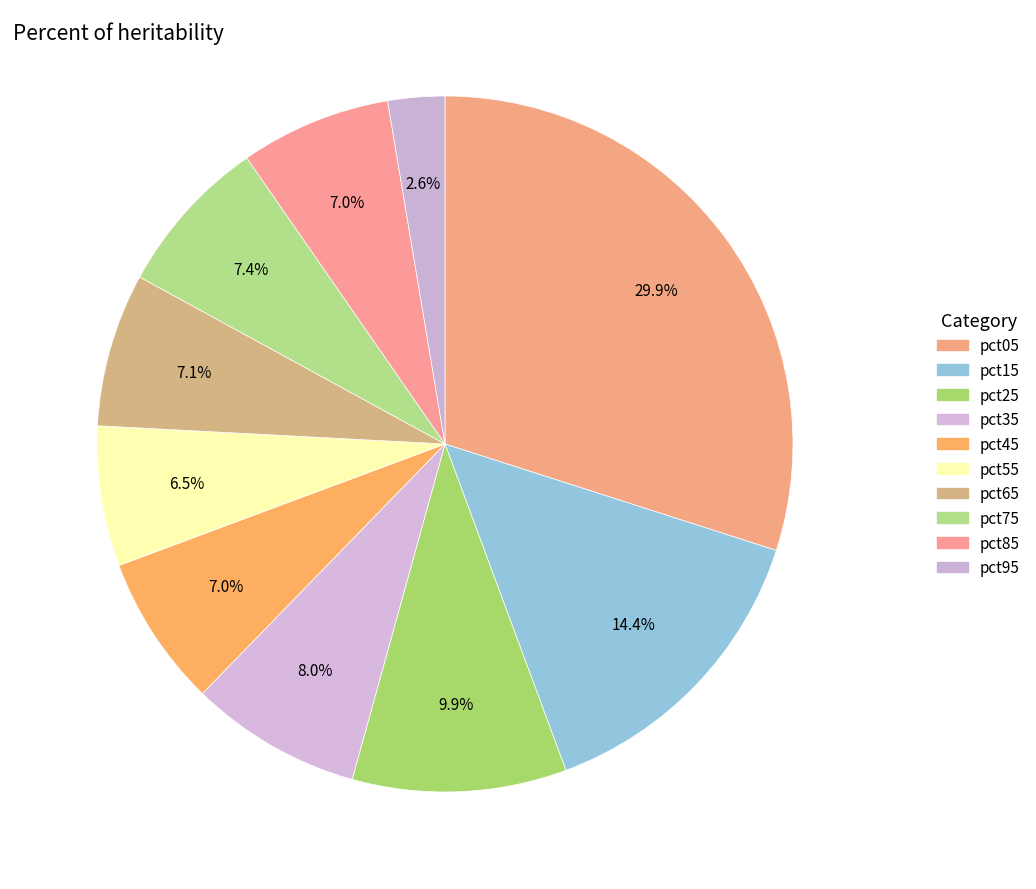

Count the number of slices in the pie.

10